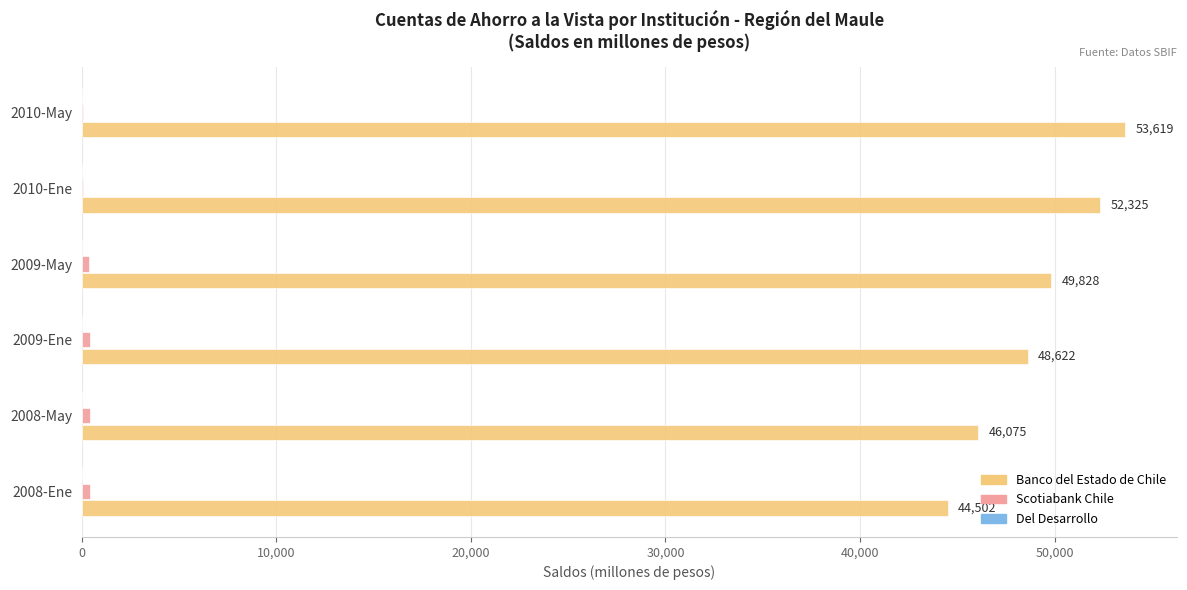

What is the sum of all Banco del Estado de Chile values?

294971